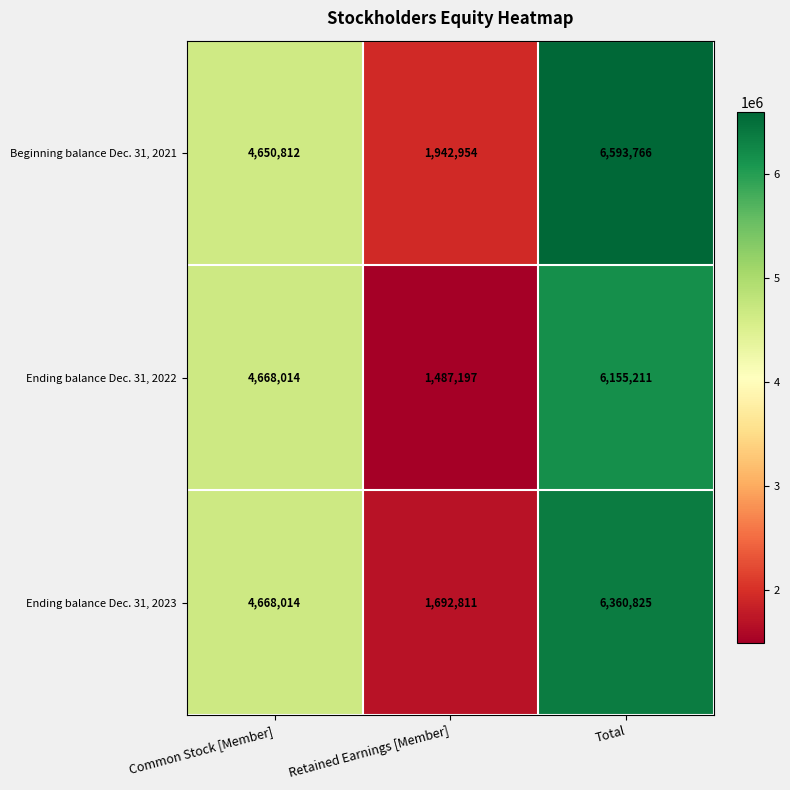

Reading left to right, extract all data points from this chart.

Beginning balance Dec. 31, 2021: Common Stock [Member]=4650812	Retained Earnings [Member]=1942954	Total=6593766
Ending balance Dec. 31, 2022: Common Stock [Member]=4668014	Retained Earnings [Member]=1487197	Total=6155211
Ending balance Dec. 31, 2023: Common Stock [Member]=4668014	Retained Earnings [Member]=1692811	Total=6360825